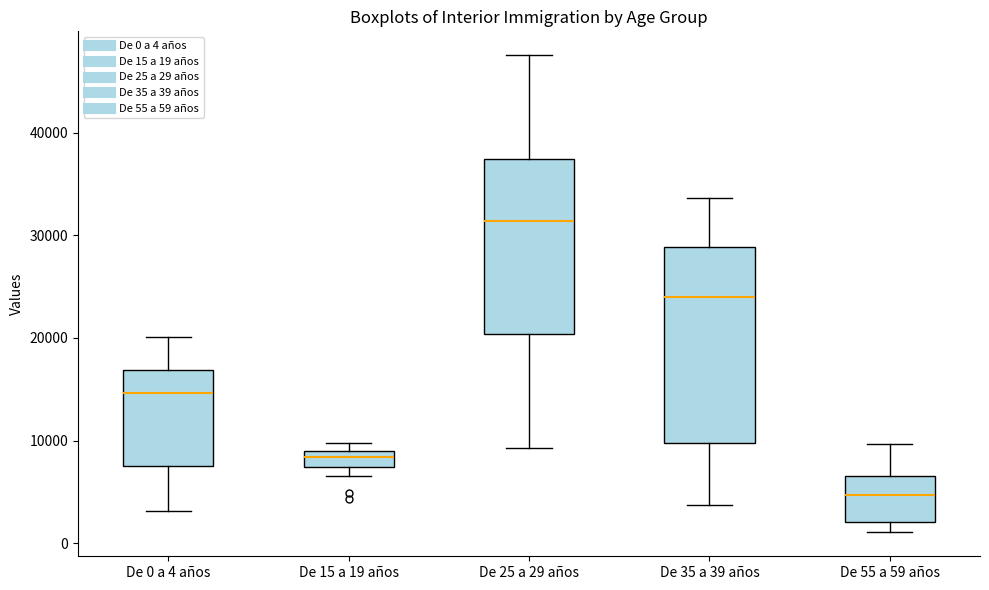

Which box's median line is the highest?

De 25 a 29 años